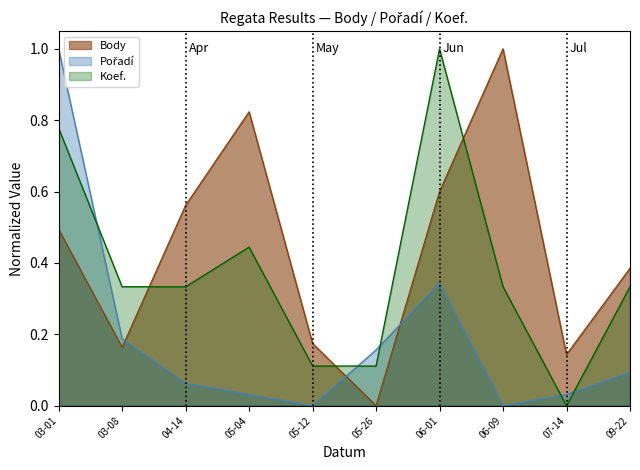

What is the value of the Koef. point at the 4th from the left?

0.4